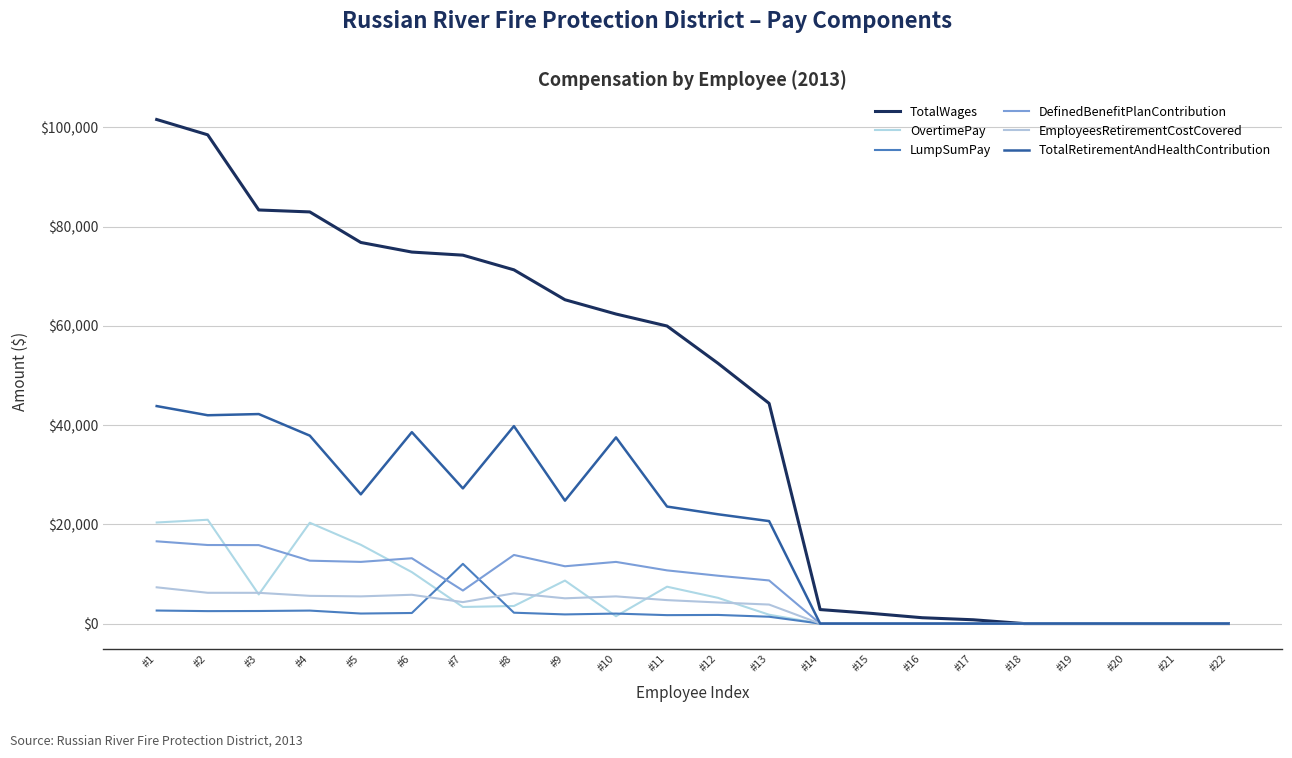

At how many categories does at least one series exceed 20820?

13